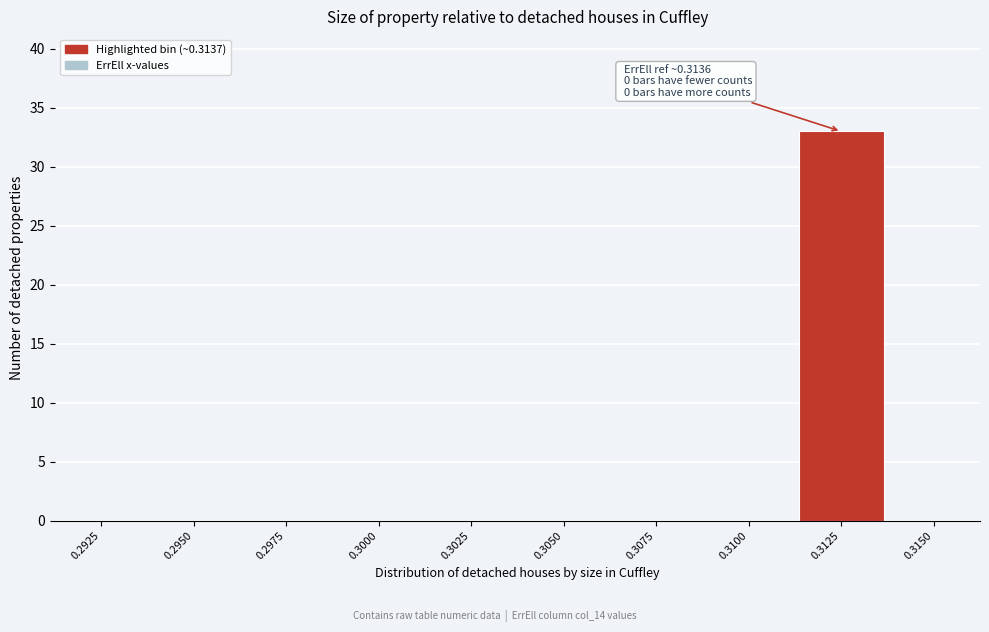

Reading left to right, what are all the values shown in this chart?

0.2925=0	0.2950=0	0.2975=0	0.3000=0	0.3025=0	0.3050=0	0.3075=0	0.3100=0	0.3125=33	0.3150=0